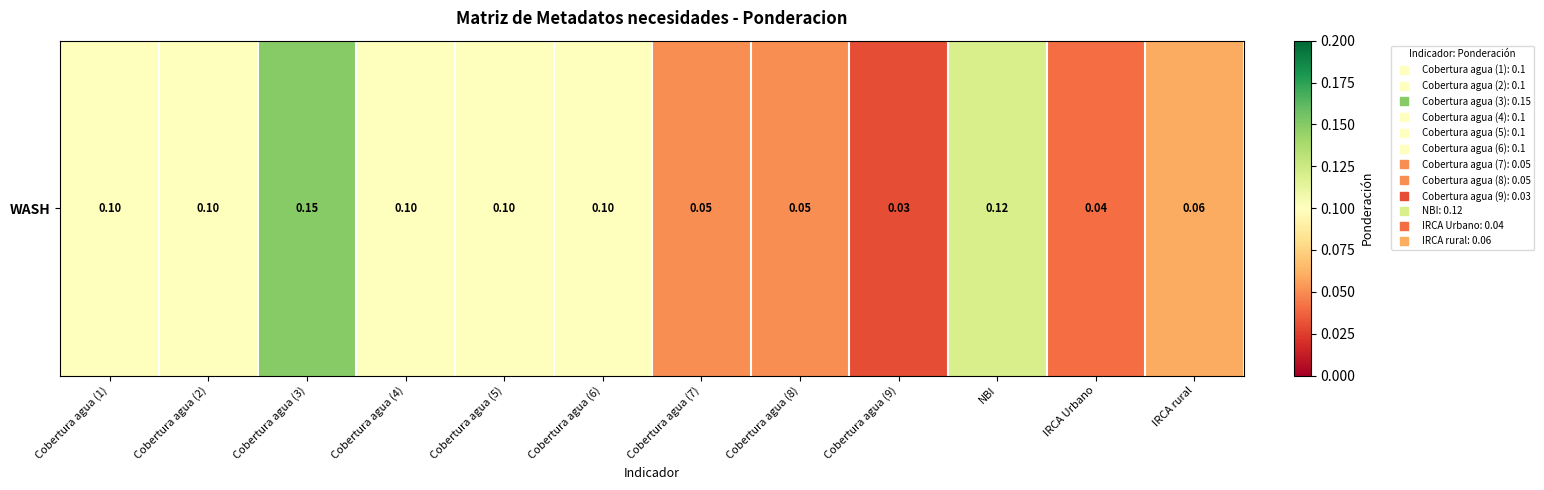

How many series are shown in this chart?

1